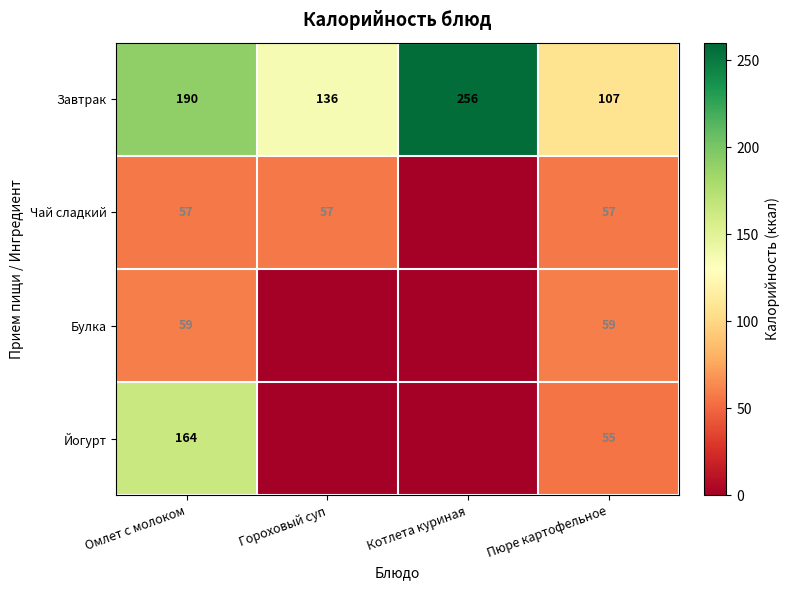

What is the average value of the Завтрак series?

172